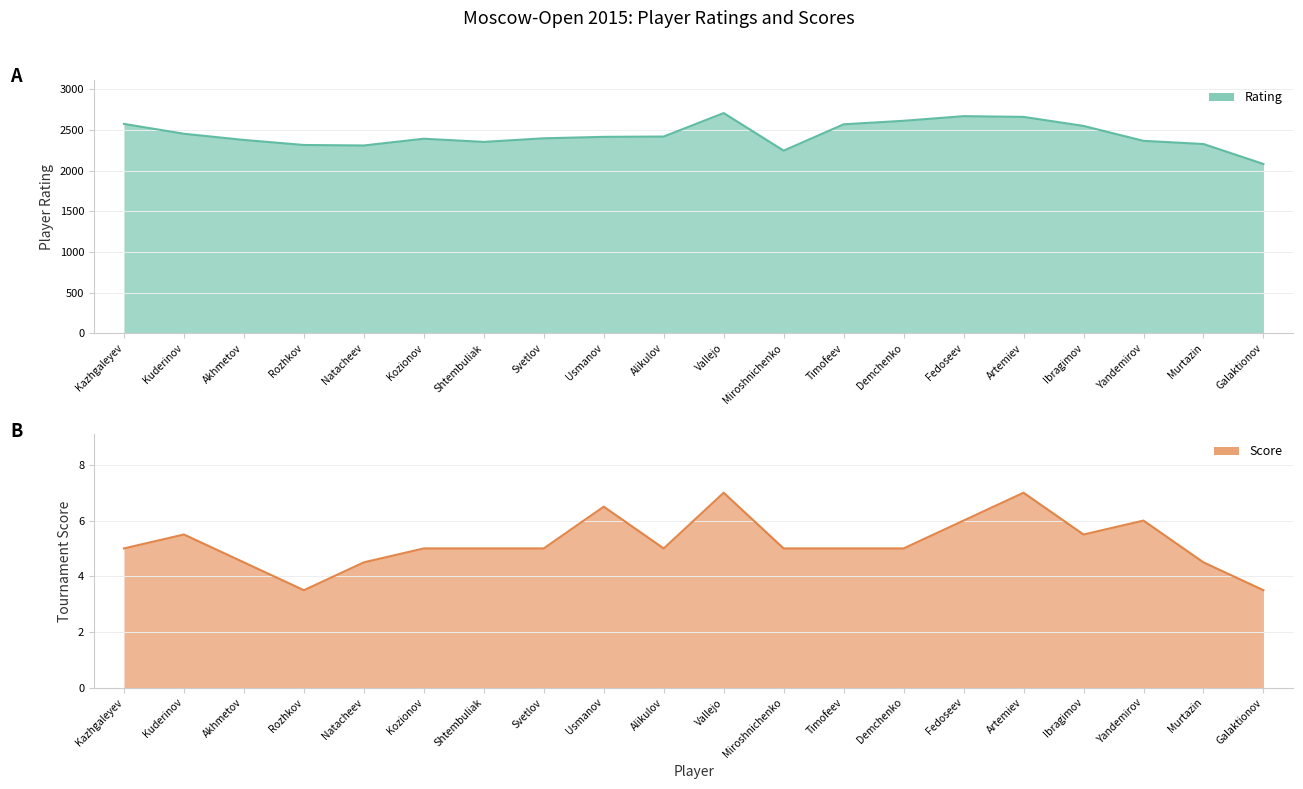

At which category does Rating reach its first local valley?

Natacheev